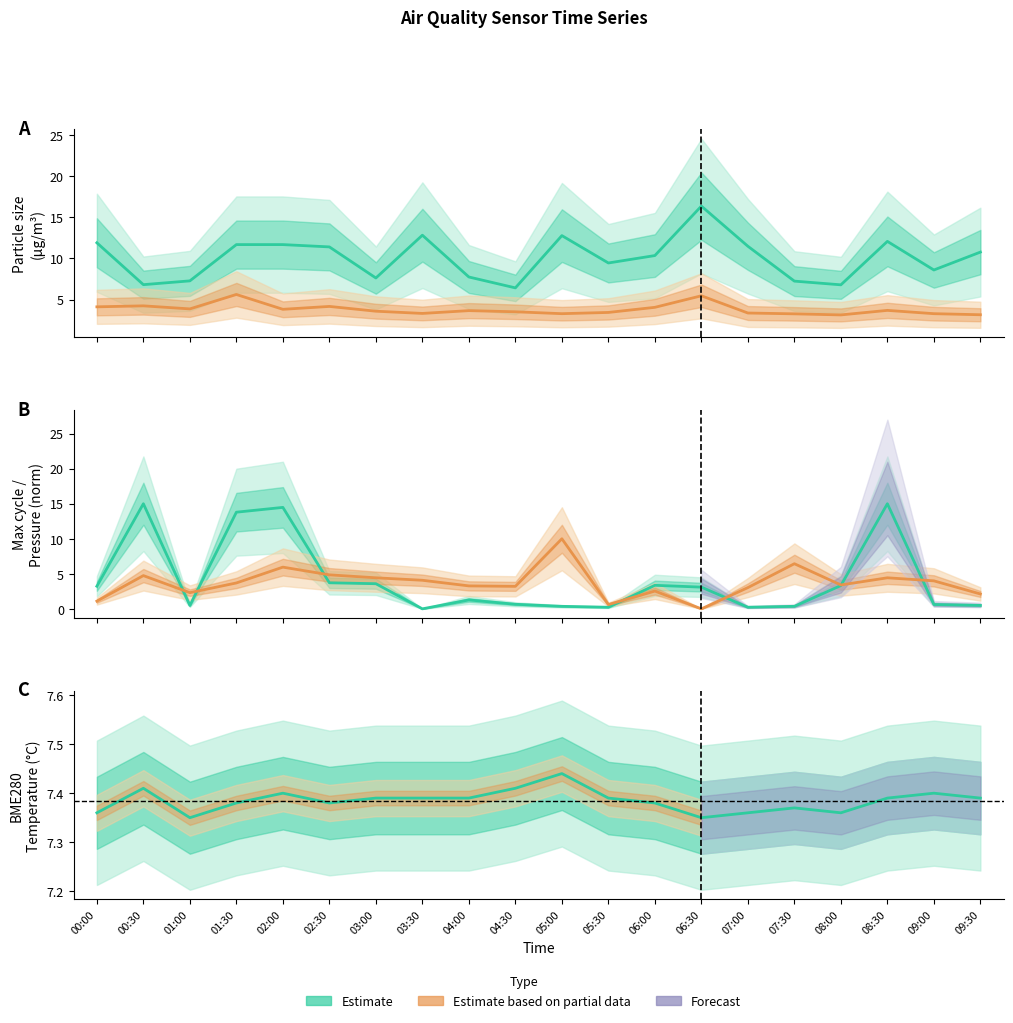

Reading left to right, extract all data points from this chart.

SDS_P1: 11.9	6.8	7.3	11.7	11.7	11.4	7.6	12.8	7.8	6.4	12.8	9.4	10.3	16.4	11.5	7.2	6.8	12.1	8.6	10.8
SDS_P2: 4.1	4.2	3.9	5.6	3.8	4.2	3.6	3.3	3.7	3.5	3.3	3.5	4.1	5.5	3.4	3.3	3.1	3.7	3.3	3.2
Max_cycle: 3.2	15.0	0.5	13.8	14.5	3.7	3.6	0.0	1.3	0.7	0.4	0.2	3.4	3.1	0.2	0.4	3.3	15.0	0.6	0.5
Pressure (norm): 1.1	4.7	2.3	3.7	6.0	4.9	4.4	4.1	3.3	3.2	10.0	0.6	2.5	0.0	3.0	6.4	3.4	4.4	4.0	2.1
BME280_temperature: 7.4	7.4	7.3	7.4	7.4	7.4	7.4	7.4	7.4	7.4	7.4	7.4	7.4	7.3	7.4	7.4	7.4	7.4	7.4	7.4